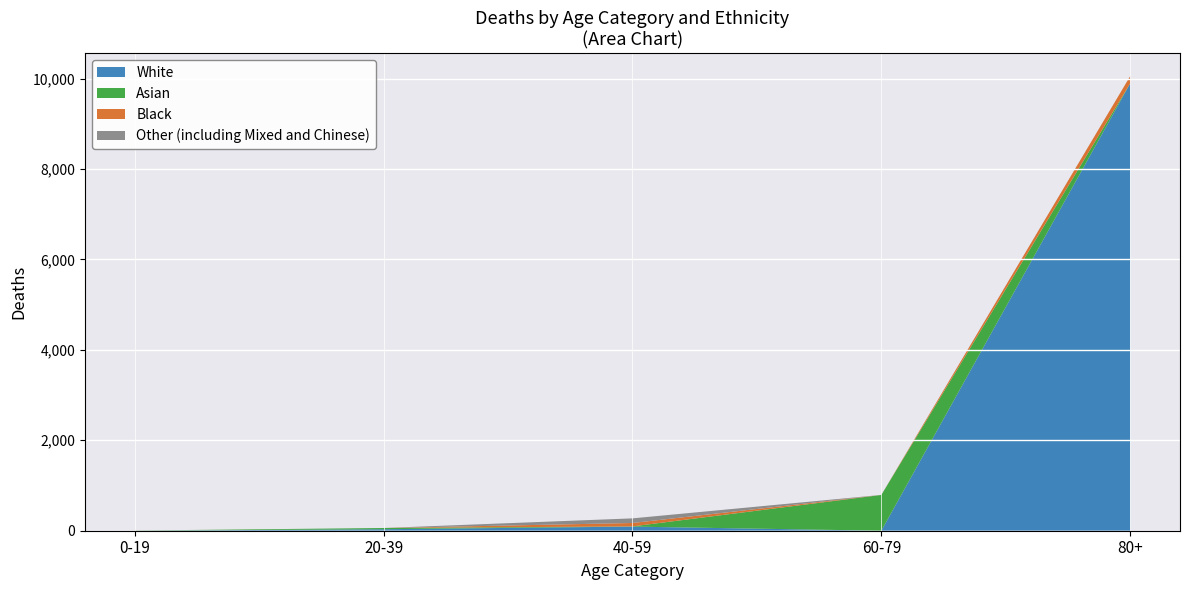

At which label does White reach its peak?

80+